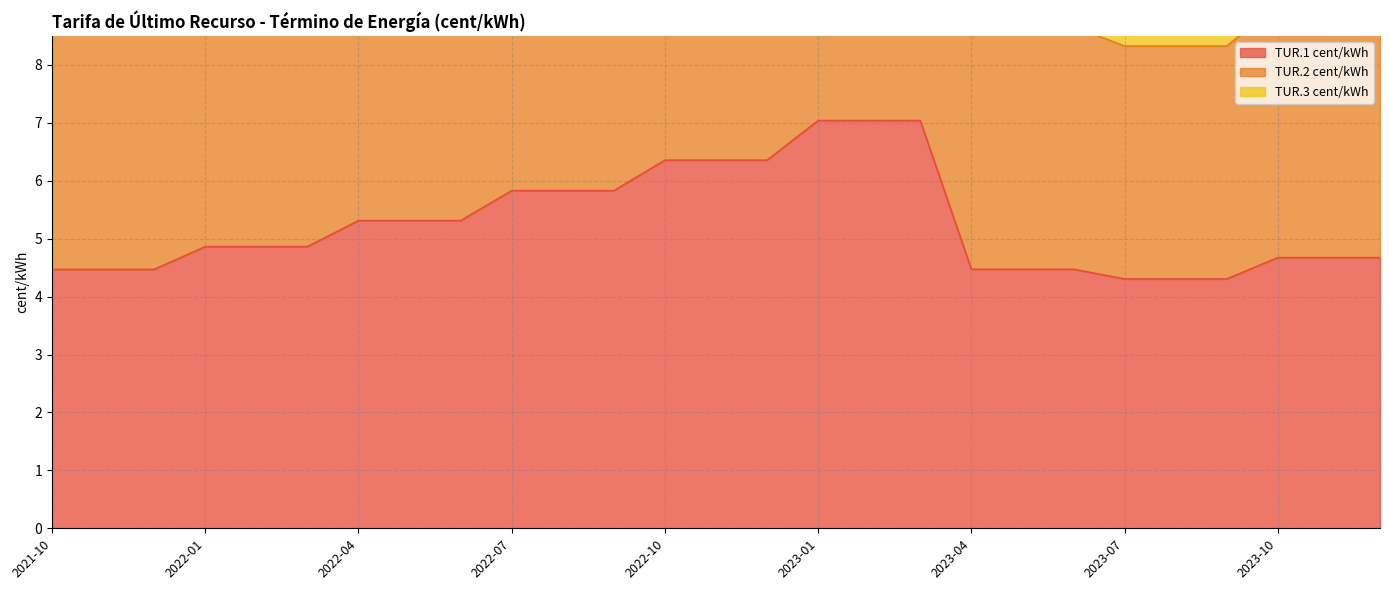

What are all the series names shown in the legend?

TUR.1 cent/kWh, TUR.2 cent/kWh, TUR.3 cent/kWh